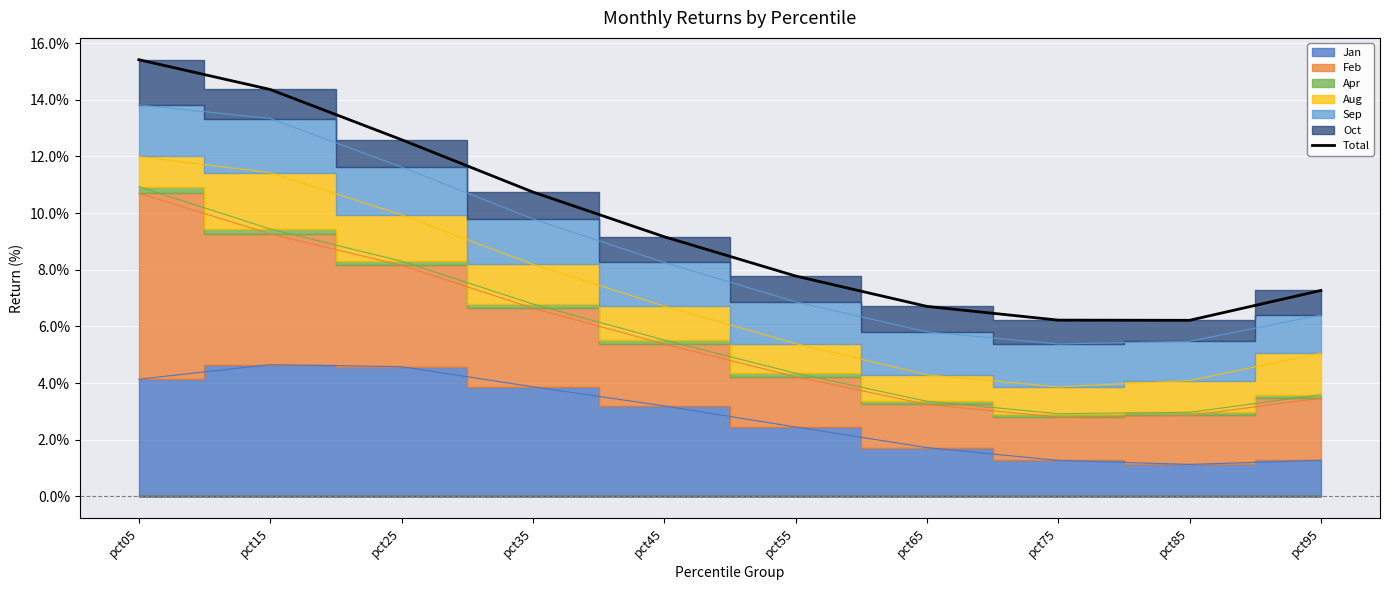

How many points are lower than both their immediate neighbors (excluding endpoints)?

1